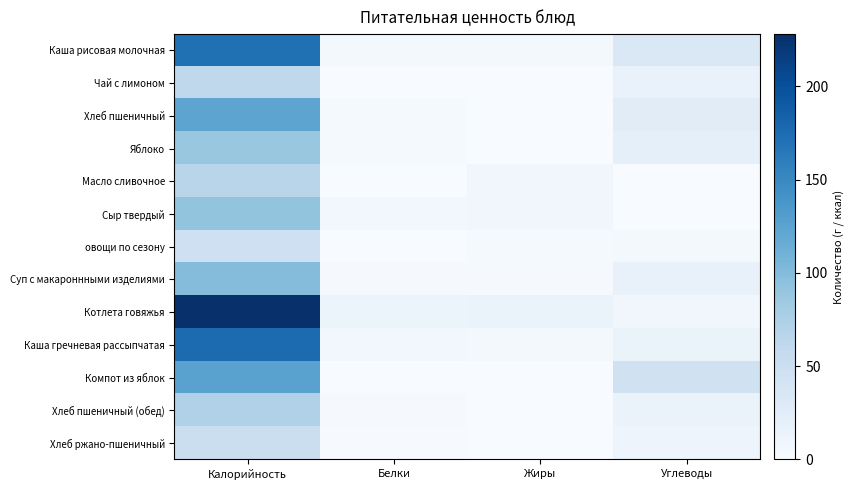

Reading left to right, extract all data points from this chart.

Каша рисовая молочная: Калорийность=171.1	Белки=5.2	Жиры=4.2	Углеводы=32.7
Чай с лимоном: Калорийность=61.6	Белки=0.1	Жиры=0.0	Углеводы=15.3
Хлеб пшеничный: Калорийность=123.0	Белки=3.5	Жиры=0.7	Углеводы=25.3
Яблоко: Калорийность=88.0	Белки=3.0	Жиры=0.0	Углеводы=19.6
Масло сливочное: Калорийность=66.0	Белки=0.1	Жиры=7.2	Углеводы=0.1
Сыр твердый: Калорийность=91.0	Белки=5.8	Жиры=7.4	Углеводы=0.0
овощи по сезону: Калорийность=47.0	Белки=0.7	Жиры=2.8	Углеводы=4.6
Суп с макароннными изделиями: Калорийность=99.3	Белки=2.3	Жиры=2.3	Углеводы=17.4
Котлета говяжья: Калорийность=228.0	Белки=13.8	Жиры=15.1	Углеводы=7.4
Каша гречневая рассыпчатая: Калорийность=175.9	Белки=5.8	Жиры=3.6	Углеводы=15.0
Компот из яблок: Калорийность=125.6	Белки=0.2	Жиры=0.0	Углеводы=45.0
Хлеб пшеничный (обед): Калорийность=72.6	Белки=2.4	Жиры=0.3	Углеводы=14.6
Хлеб ржано-пшеничный: Калорийность=50.5	Белки=1.1	Жиры=0.4	Углеводы=10.7